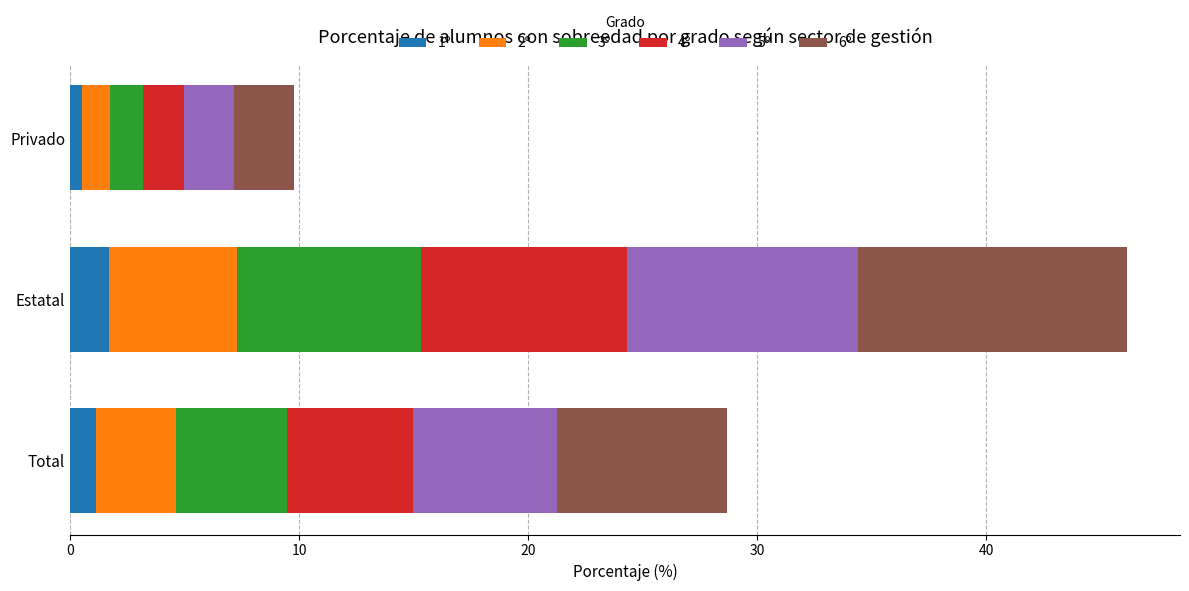

What is the sum of the 1º values at Estatal and Total?

2.8